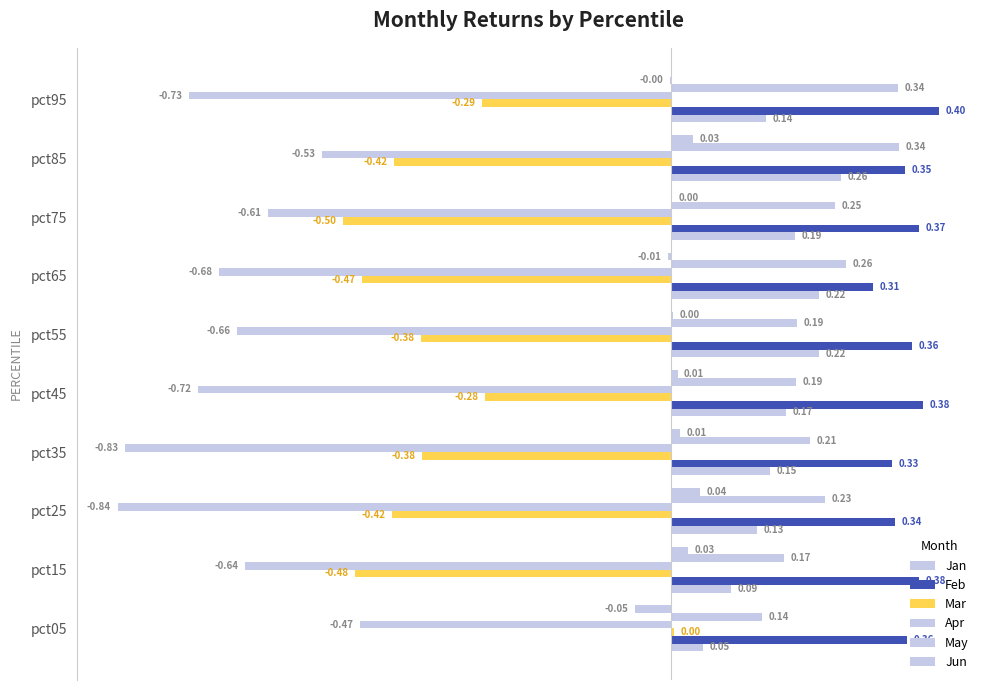

How many data points in Mar are above 0?

1